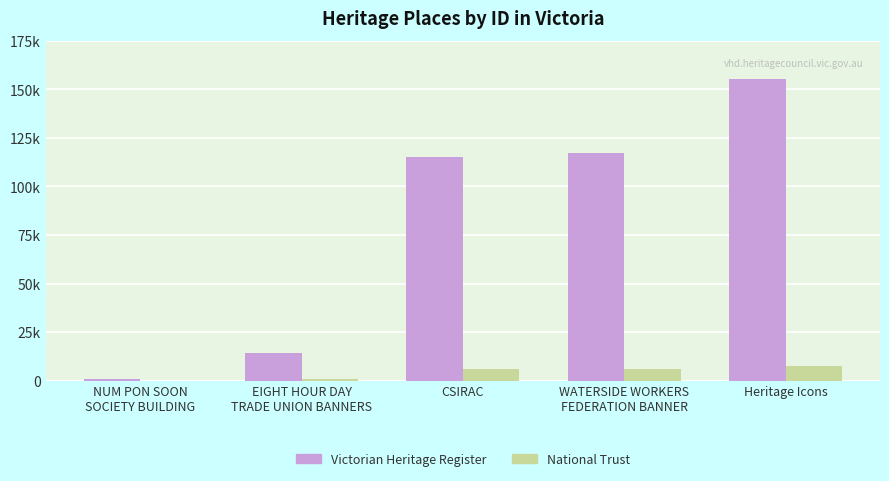

Rank the categories by Victorian Heritage Register value from lowest to highest.

NUM PON SOON
SOCIETY BUILDING, EIGHT HOUR DAY
TRADE UNION BANNERS, CSIRAC, WATERSIDE WORKERS
FEDERATION BANNER, Heritage Icons